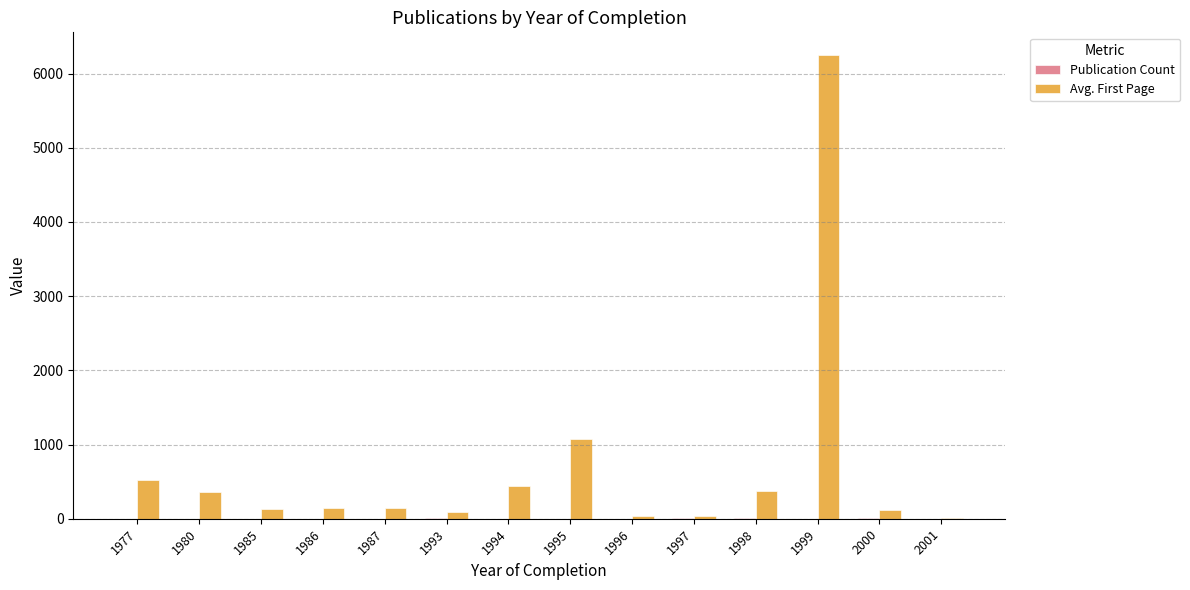

At which label does Avg. First Page reach its peak?

1999